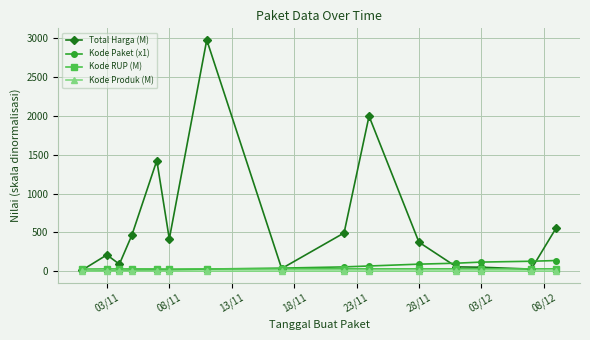

Which series has the largest total across all categories?

Total Harga (M)